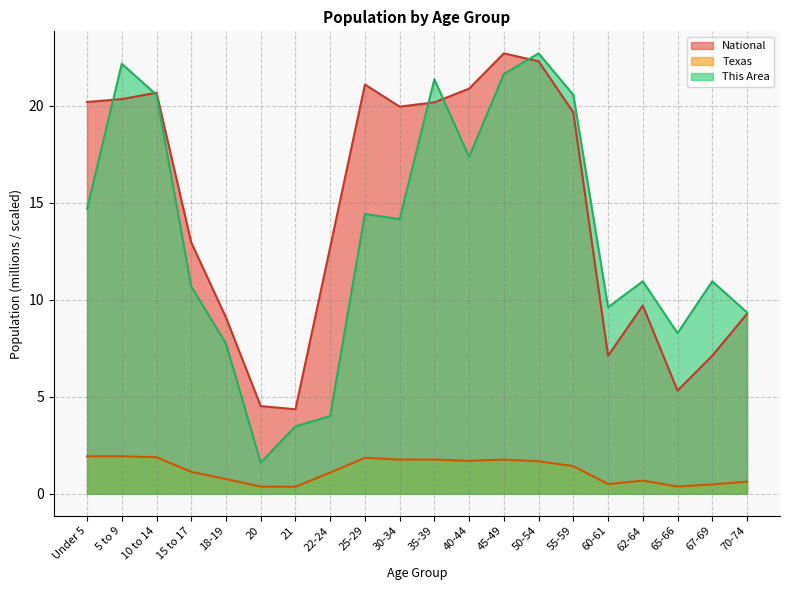

Which series has the largest total across all categories?

National